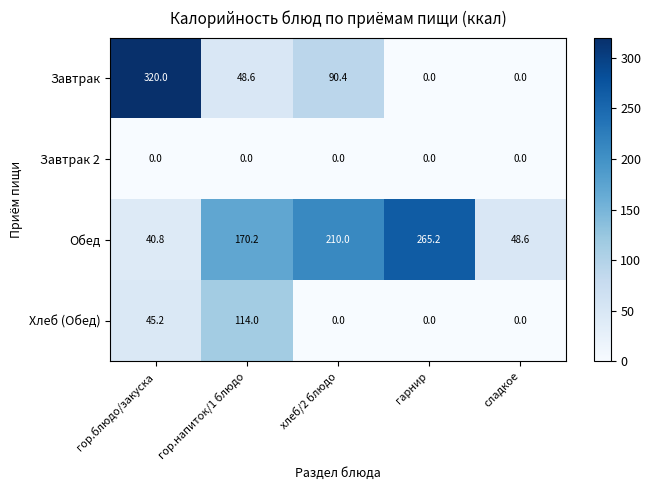

Which series has the largest range (max minus min)?

Завтрак